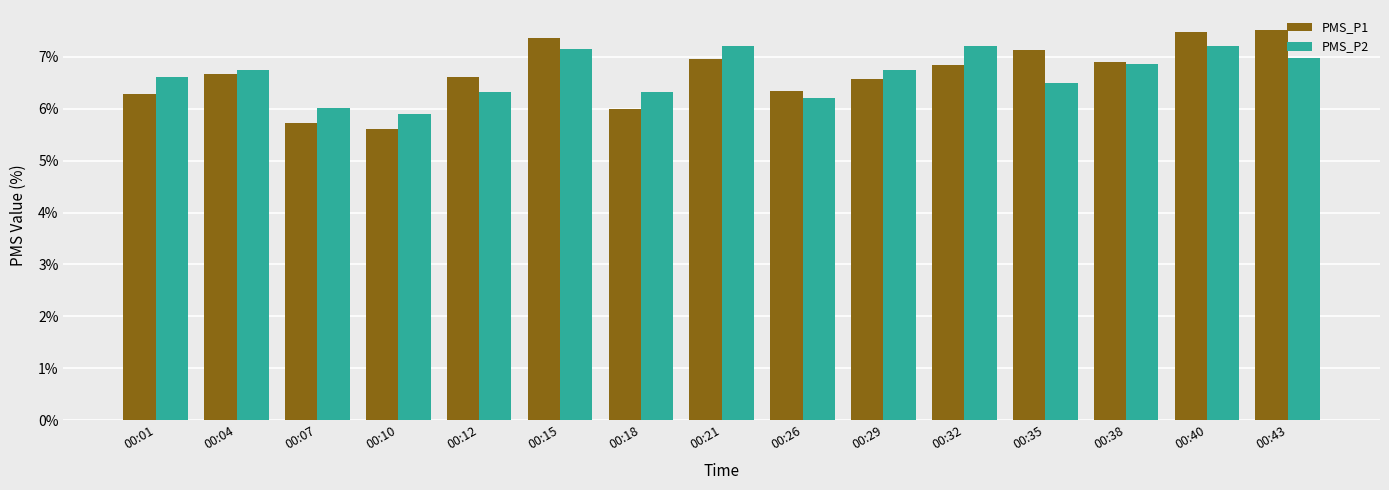

Reading left to right, transcribe all the data shown in this chart.

PMS_P1: 6.3	6.7	5.7	5.6	6.6	7.4	6.0	7.0	6.3	6.6	6.8	7.1	6.9	7.5	7.5
PMS_P2: 6.6	6.7	6.0	5.9	6.3	7.2	6.3	7.2	6.2	6.7	7.2	6.5	6.9	7.2	7.0